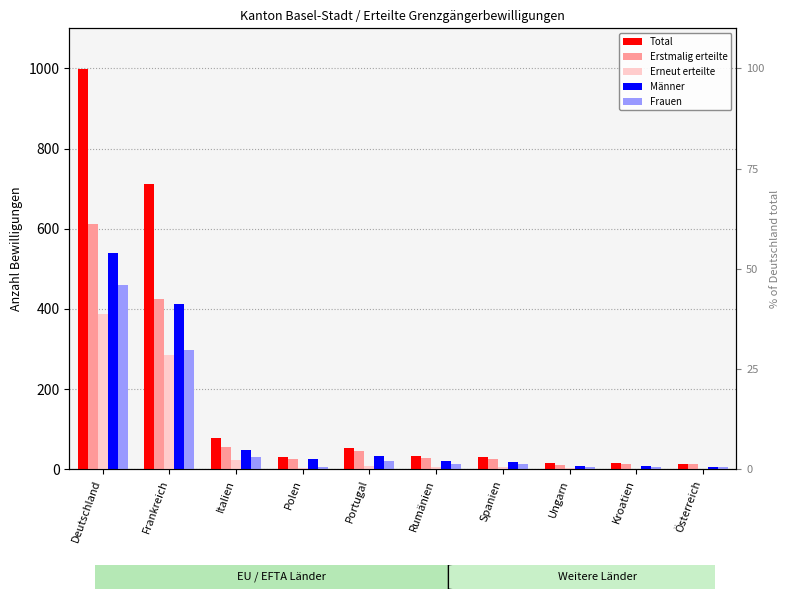

List the labels in order of Erneut erteilte value, largest first.

Deutschland, Frankreich, Italien, Portugal, Rumänien, Spanien, Polen, Ungarn, Kroatien, Österreich